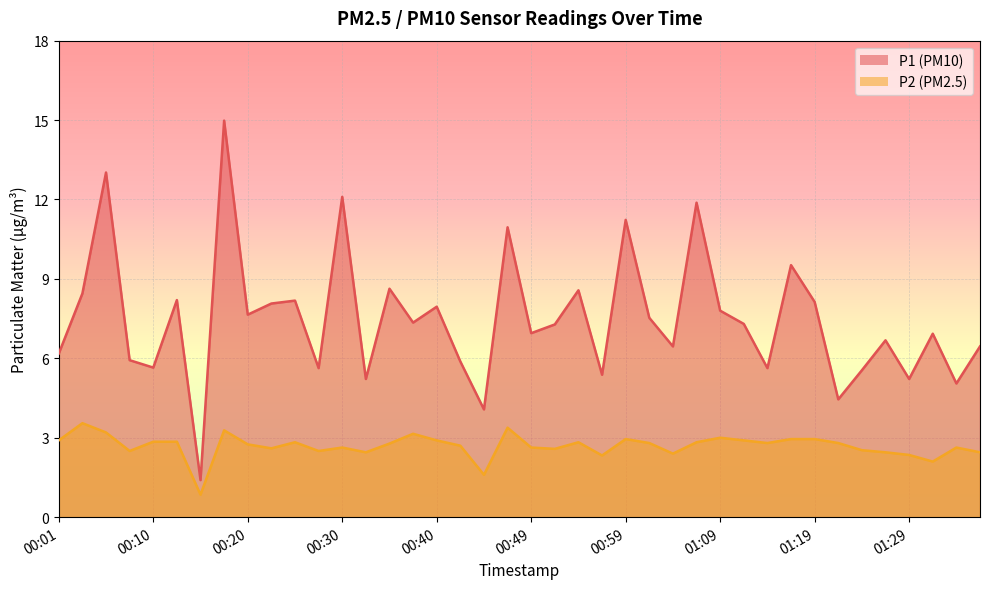

What is the label of the 30th point from the left?

01:11